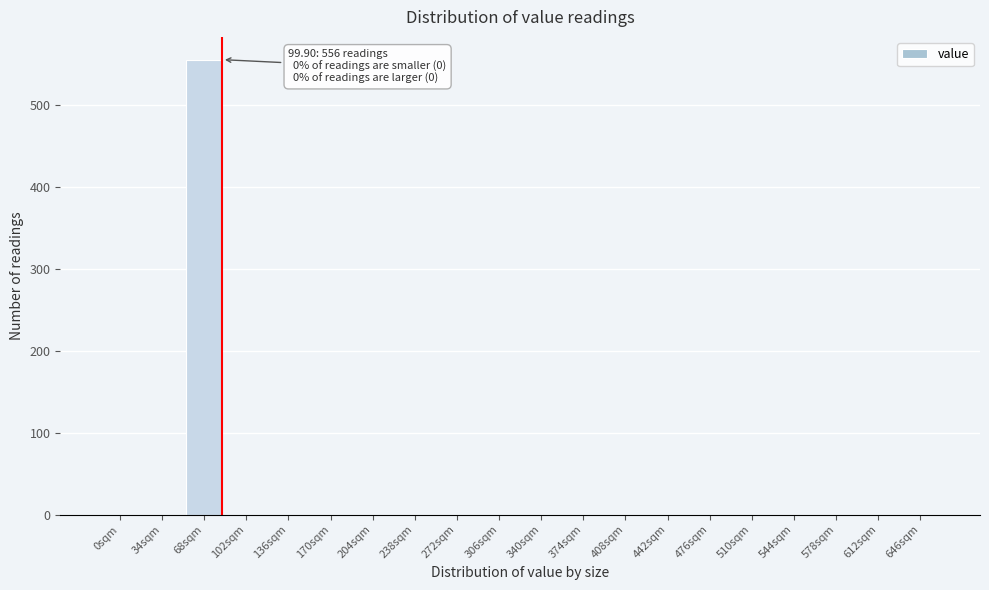

Reading left to right, transcribe all the data shown in this chart.

0sqm=0	34sqm=0	68sqm=556	102sqm=0	136sqm=0	170sqm=0	204sqm=0	238sqm=0	272sqm=0	306sqm=0	340sqm=0	374sqm=0	408sqm=0	442sqm=0	476sqm=0	510sqm=0	544sqm=0	578sqm=0	612sqm=0	646sqm=0